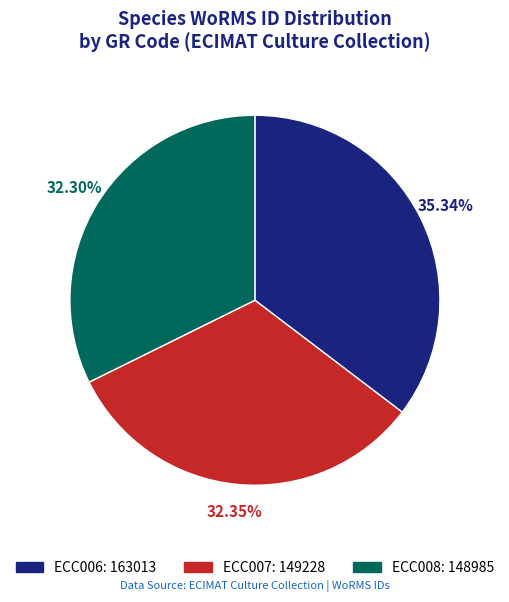

Is there a majority slice in this chart?

No